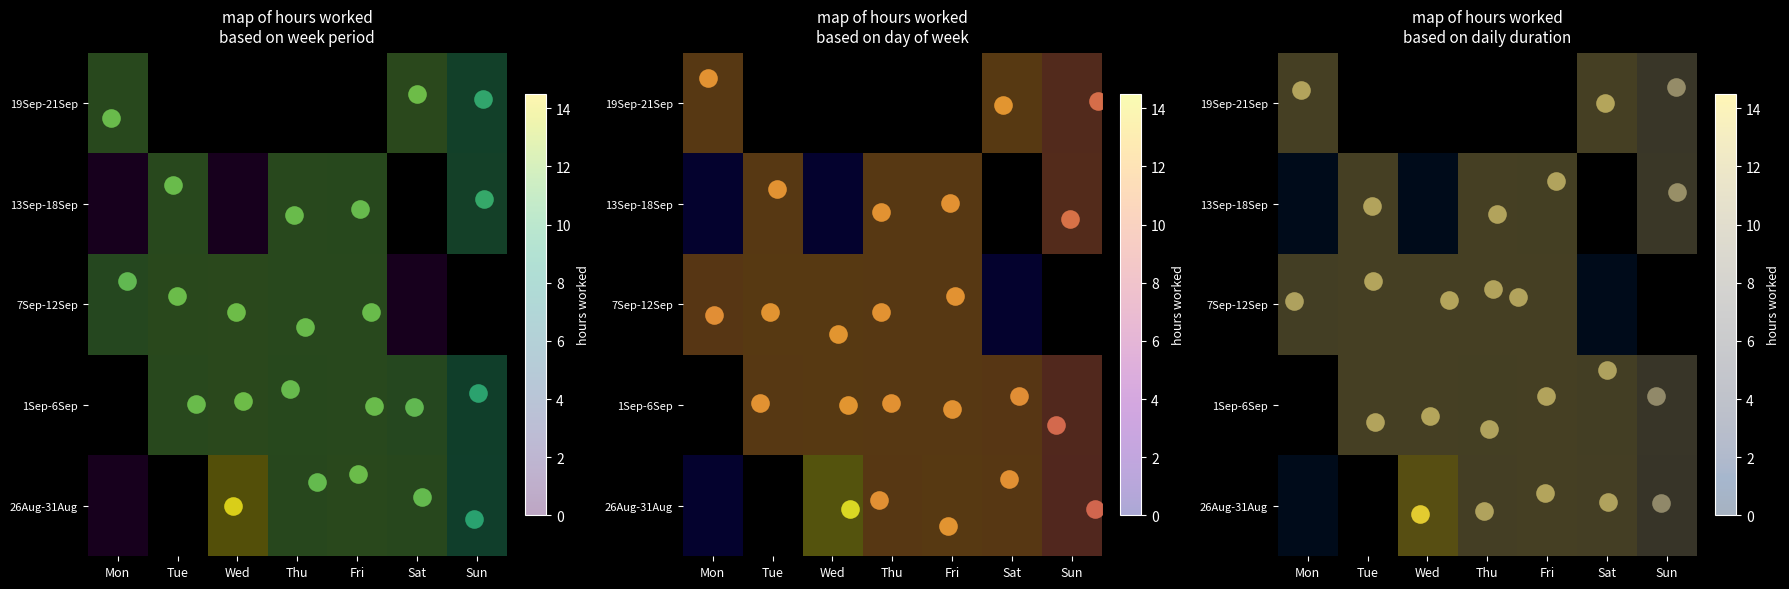

What is the maximum value shown in the chart?

14.2